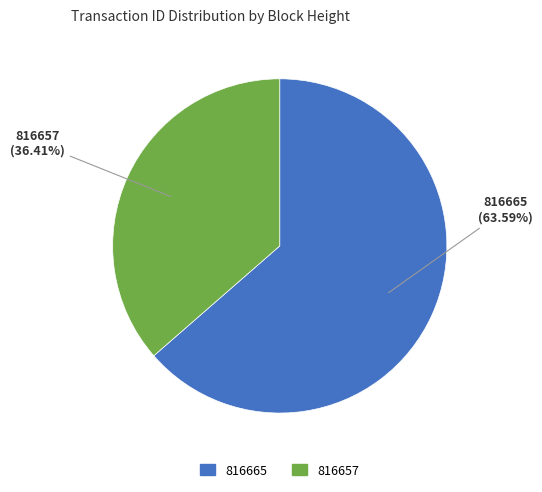

What percentage do 816657 and 816665 together represent?

100.0%